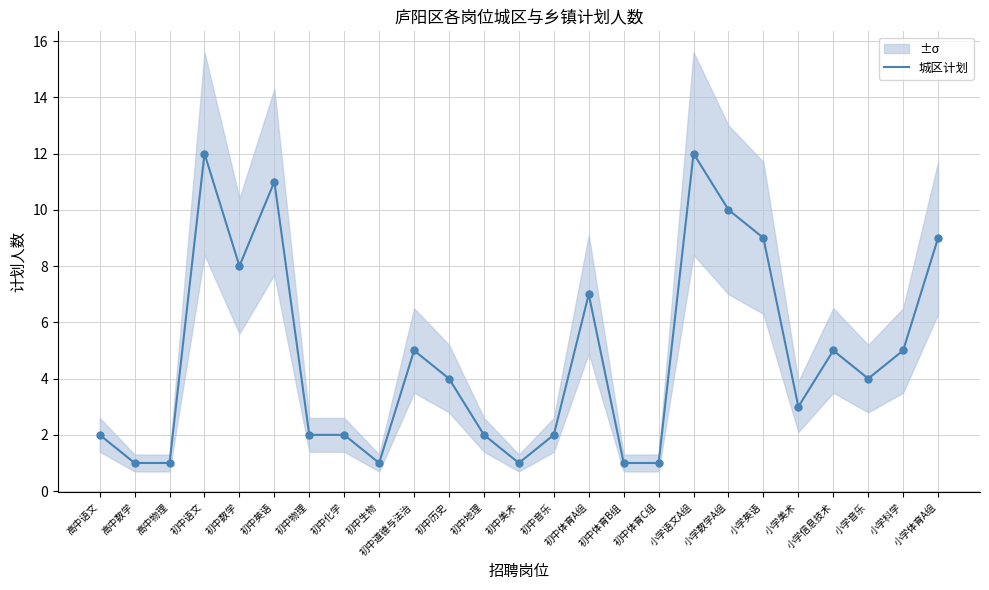

Which has a higher value, 初中英语 or 高中语文?

初中英语